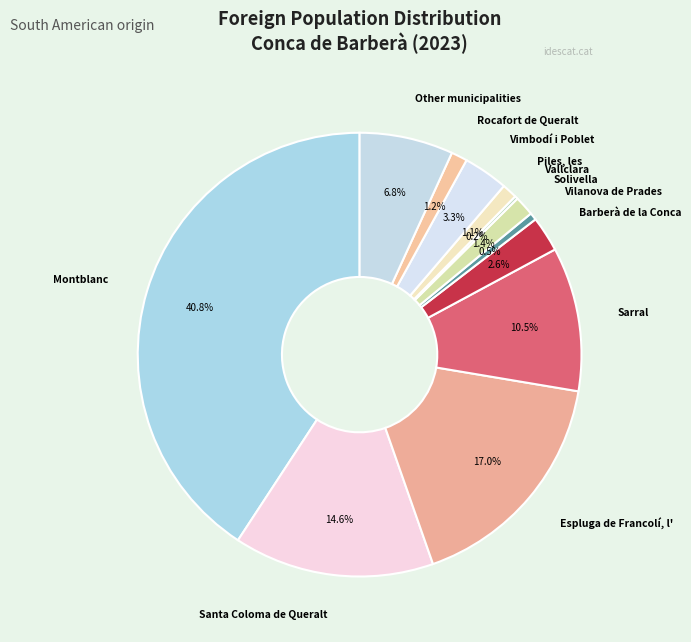

Approximately how many times larger is the value at Piles, les compared to Rocafort de Queralt?

0.9